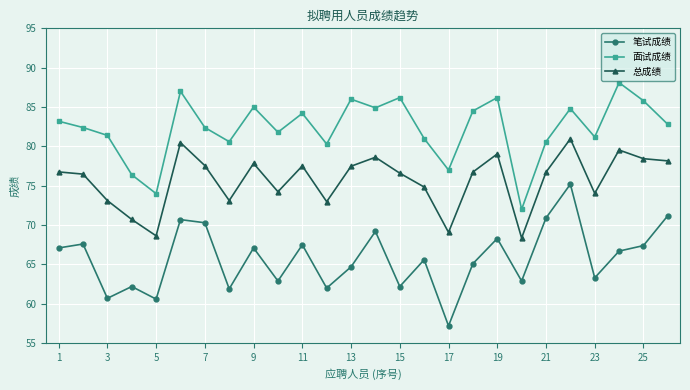

True or false: 笔试成绩 and 总成绩 cross at least once.

False